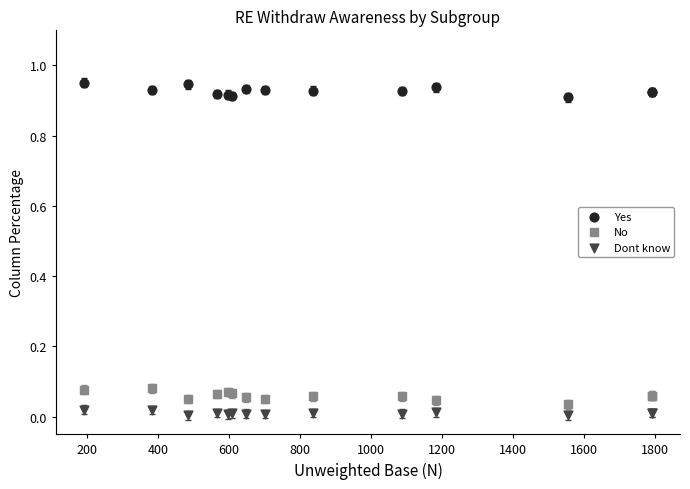

Which series contains the lowest Y value?

Dont know